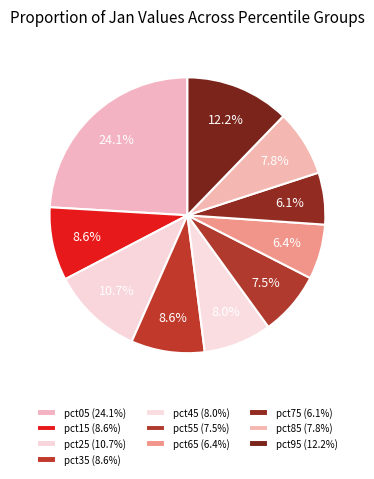

Does pct35 represent more than half of the total?

No